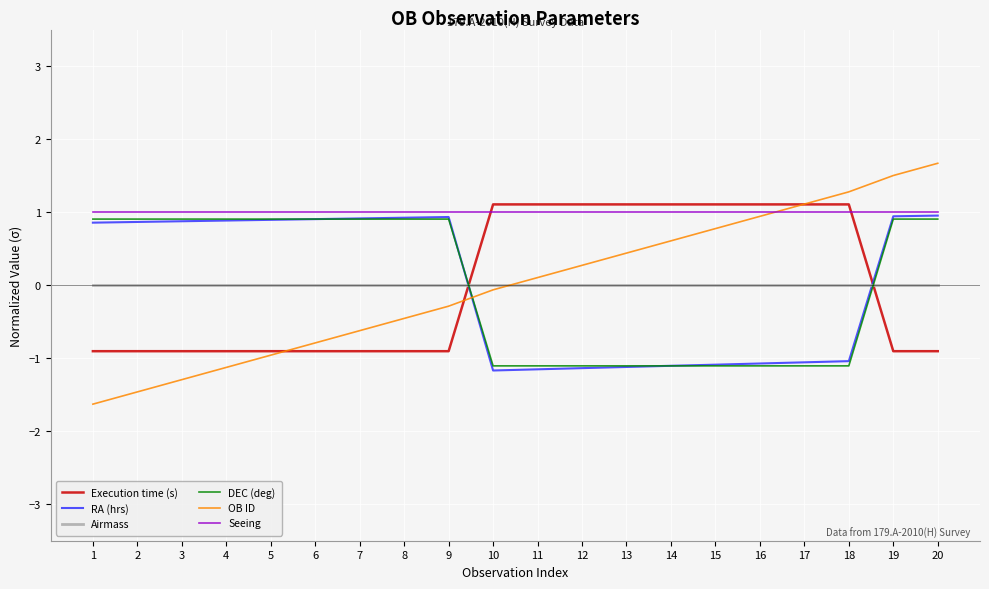

True or false: Airmass and Seeing cross at least once.

False